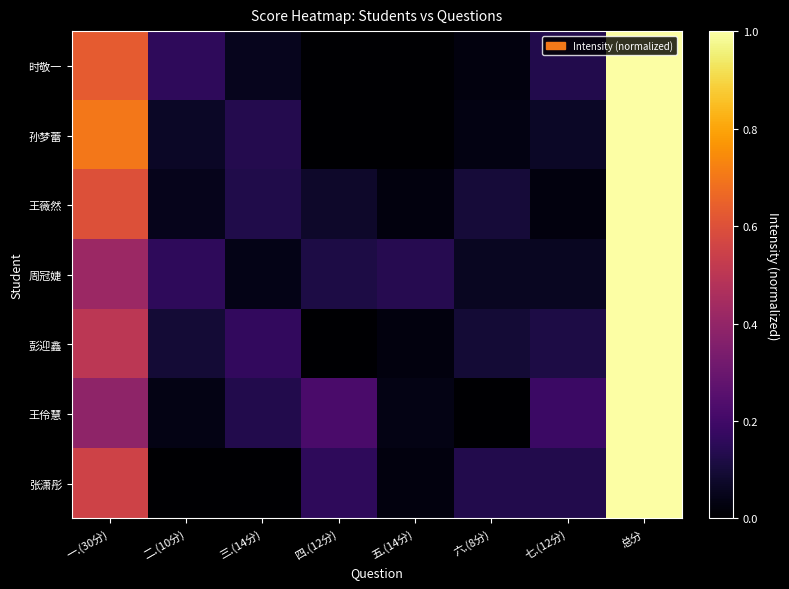

Reading right to left, extract all data points from this chart.

时敬一: 总分=1.0	七.(12分)=0.1	六.(8分)=0.0	五.(14分)=0.0	四.(12分)=0.0	三.(14分)=0.1	二.(10分)=0.2	一.(30分)=0.6
孙梦蕾: 总分=1.0	七.(12分)=0.1	六.(8分)=0.0	五.(14分)=0.0	四.(12分)=0.0	三.(14分)=0.1	二.(10分)=0.1	一.(30分)=0.7
王薇然: 总分=1.0	七.(12分)=0.0	六.(8分)=0.1	五.(14分)=0.0	四.(12分)=0.1	三.(14分)=0.1	二.(10分)=0.1	一.(30分)=0.6
周冠婕: 总分=1.0	七.(12分)=0.1	六.(8分)=0.1	五.(14分)=0.1	四.(12分)=0.1	三.(14分)=0.0	二.(10分)=0.2	一.(30分)=0.4
彭迎鑫: 总分=1.0	七.(12分)=0.1	六.(8分)=0.1	五.(14分)=0.0	四.(12分)=0.0	三.(14分)=0.2	二.(10分)=0.1	一.(30分)=0.5
王伶慧: 总分=1.0	七.(12分)=0.2	六.(8分)=0.0	五.(14分)=0.0	四.(12分)=0.2	三.(14分)=0.1	二.(10分)=0.0	一.(30分)=0.4
张潇彤: 总分=1.0	七.(12分)=0.1	六.(8分)=0.1	五.(14分)=0.0	四.(12分)=0.2	三.(14分)=0.0	二.(10分)=0.0	一.(30分)=0.6